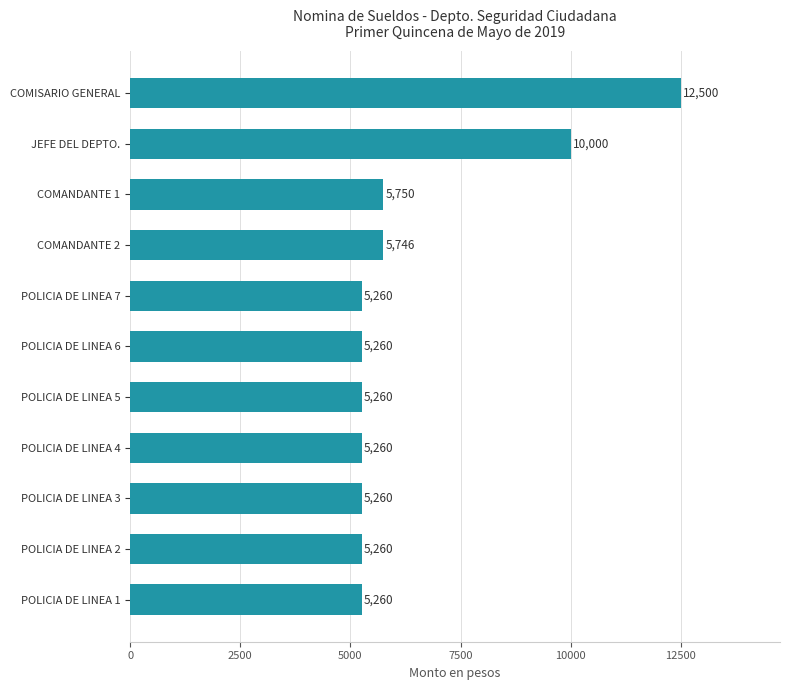

What is the difference between the values at POLICIA DE LINEA 2 and COMISARIO GENERAL?

7240